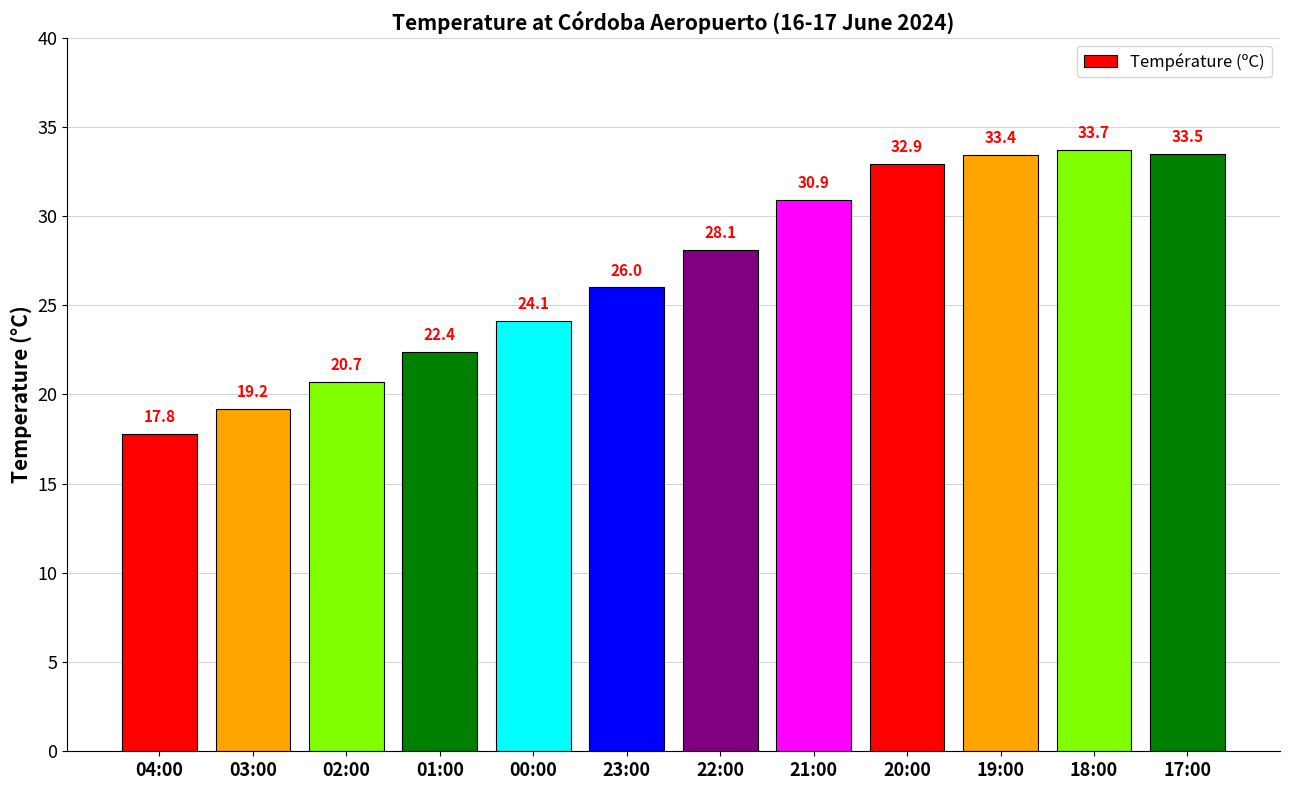

What is the change in value from 04:00 to 03:00?

+1.4